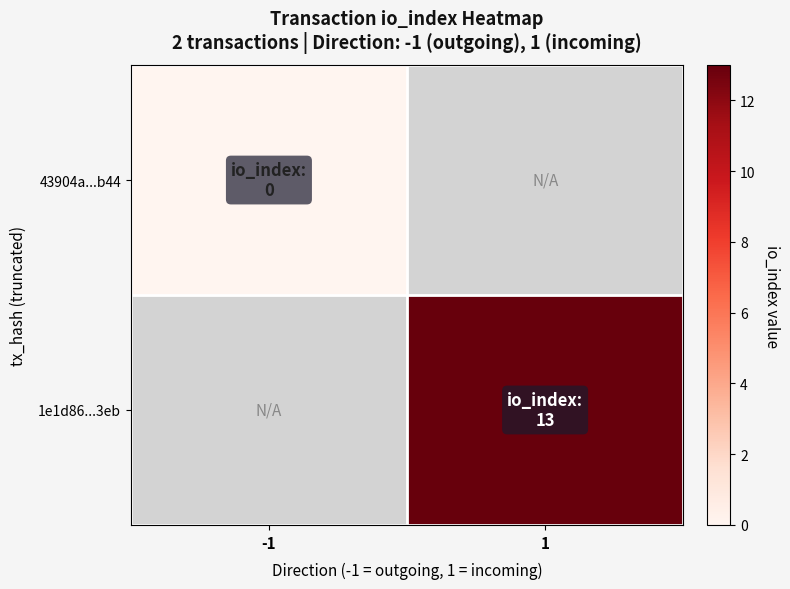

At which category does the chart reach its peak across all series?

1